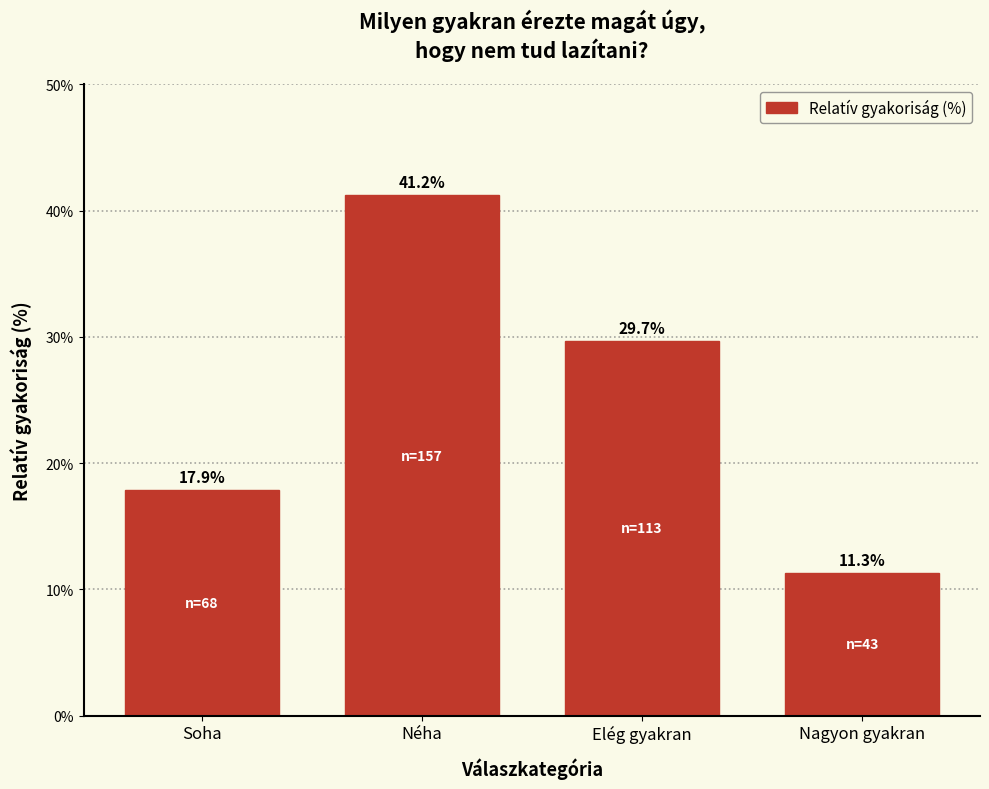

Reading left to right, transcribe all the data shown in this chart.

Soha=17.9	Néha=41.2	Elég gyakran=29.7	Nagyon gyakran=11.3